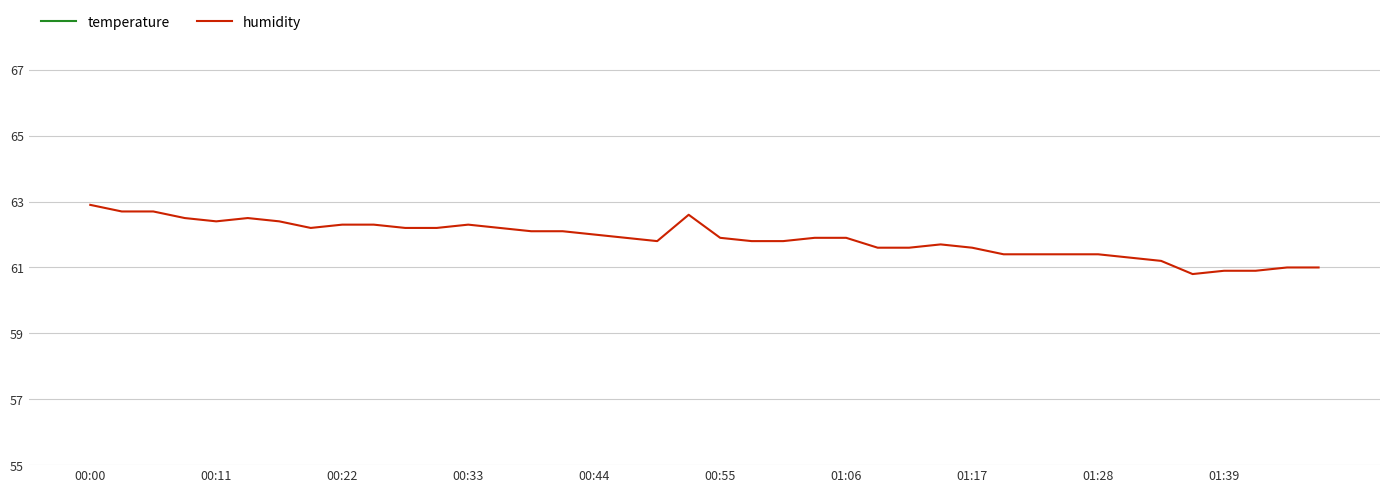

What are all the series names shown in the legend?

temperature, humidity